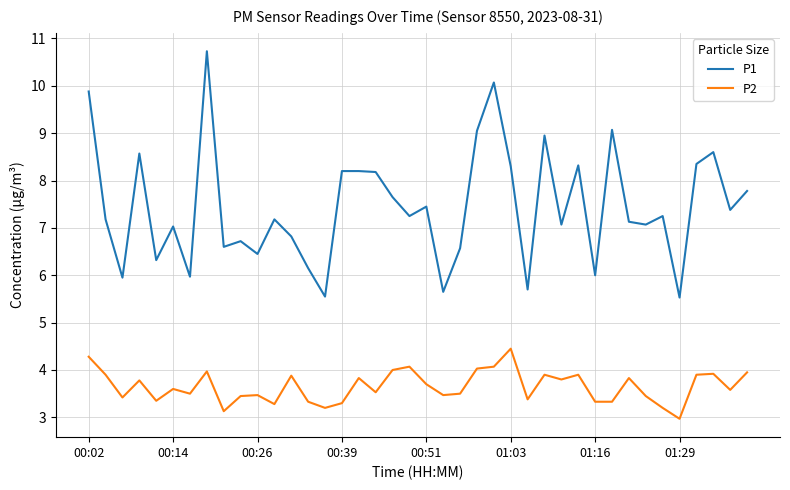

What is the difference between the maximum and minimum values in the P2 series?

1.5